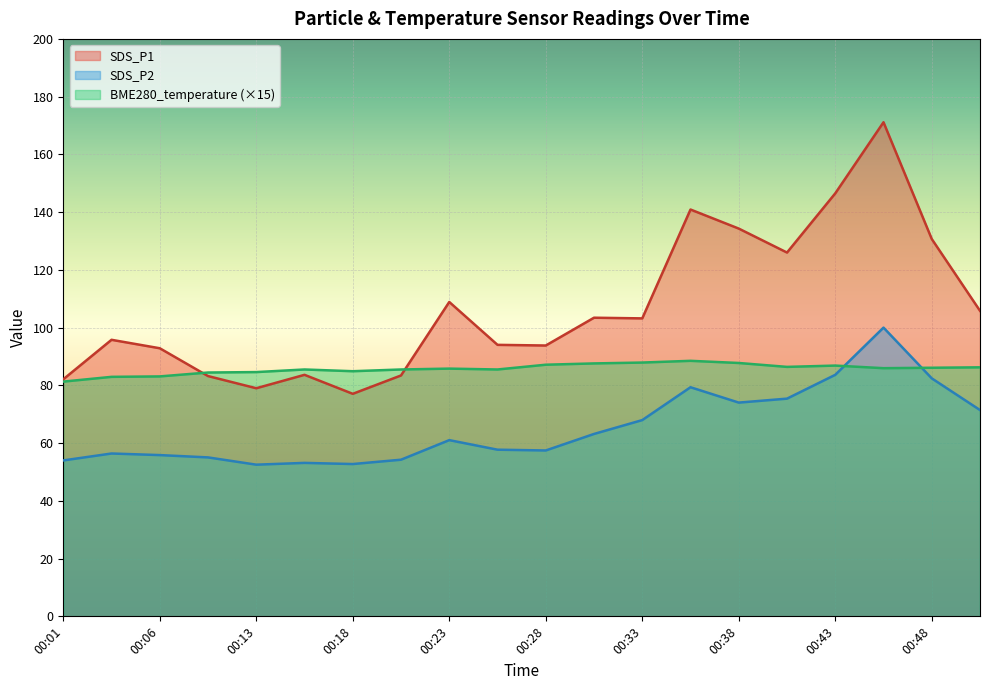

The SDS_P2 series shows 100.0 at 00:45. True or false?

True